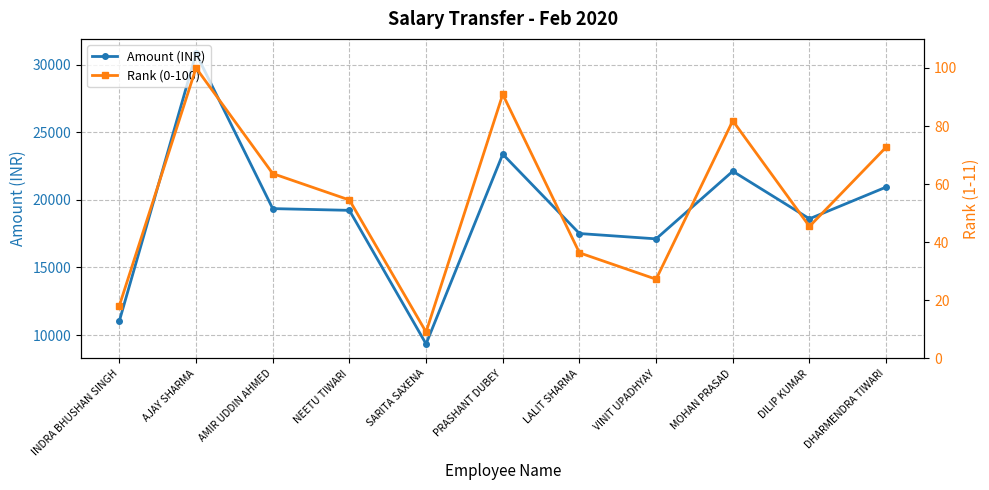

What position from the left is VINIT UPADHYAY?

8